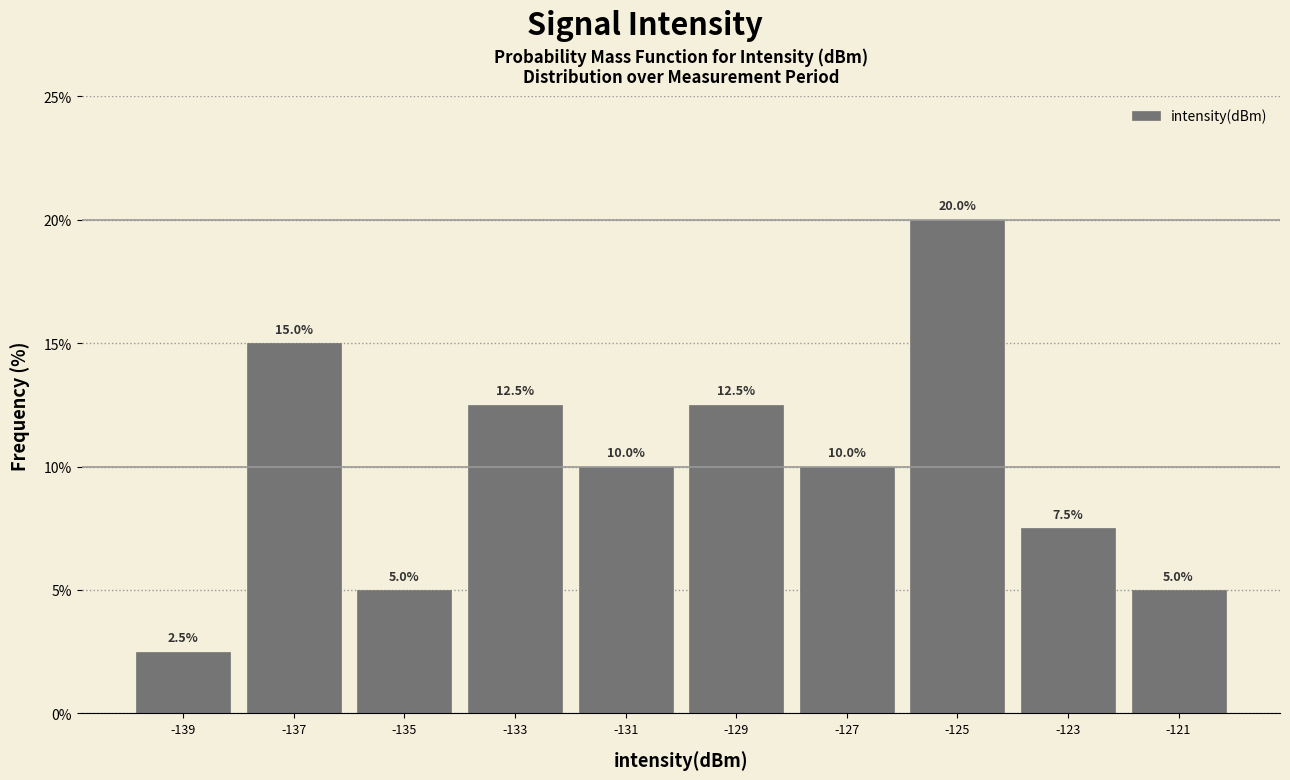

Over which range of the x-axis is the bar tallest?

-126 to -124